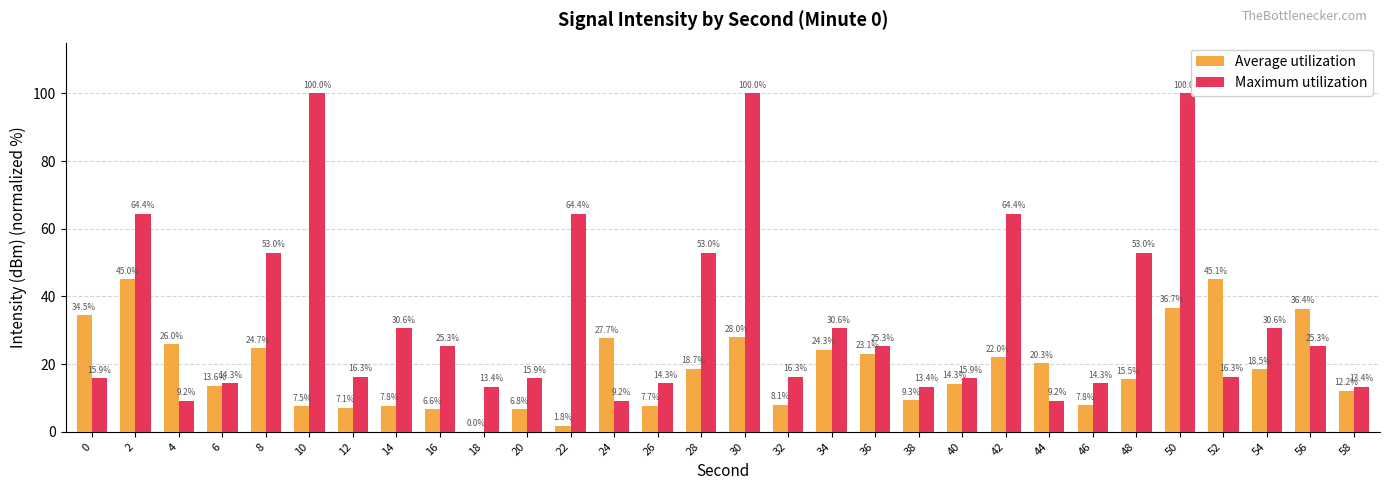

Read the Maximum utilization value at 48.

53.0